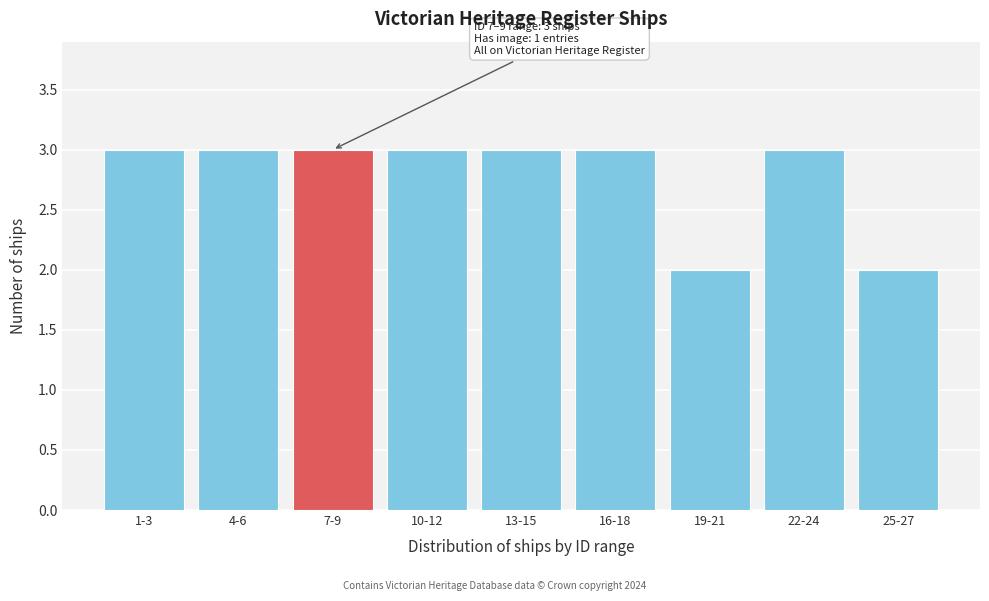

Reading left to right, extract all data points from this chart.

1-3=3	4-6=3	7-9=3	10-12=3	13-15=3	16-18=3	19-21=2	22-24=3	25-27=2